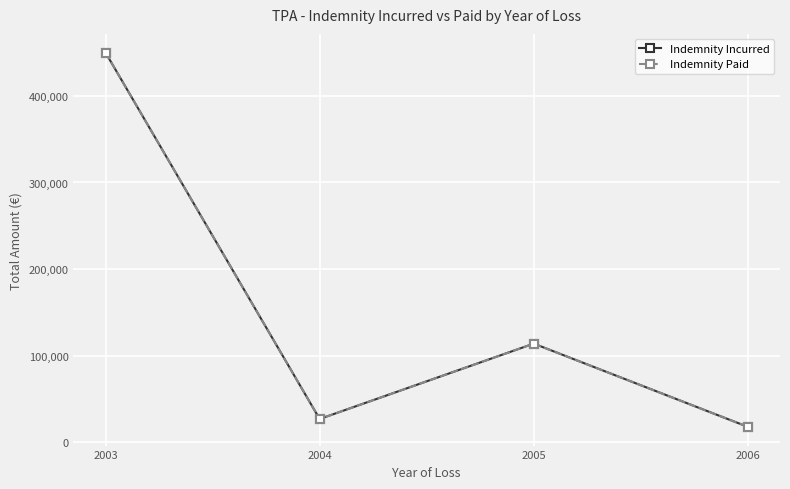

Between 2004 and 2005, which series saw the biggest shift?

Indemnity Incurred